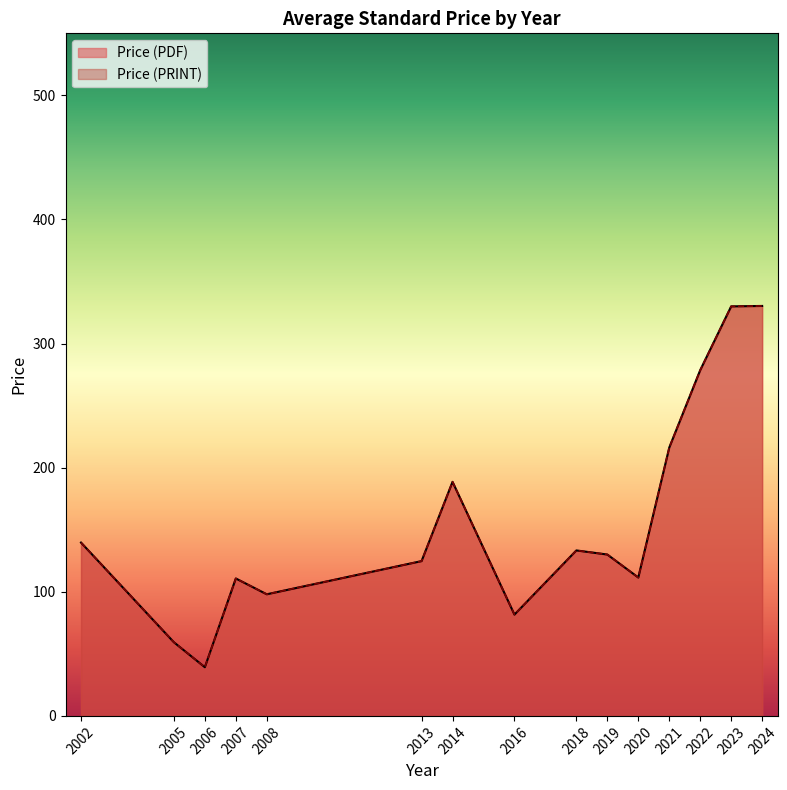

True or false: Price (PRINT) has more than 1 interior local peaks.

True